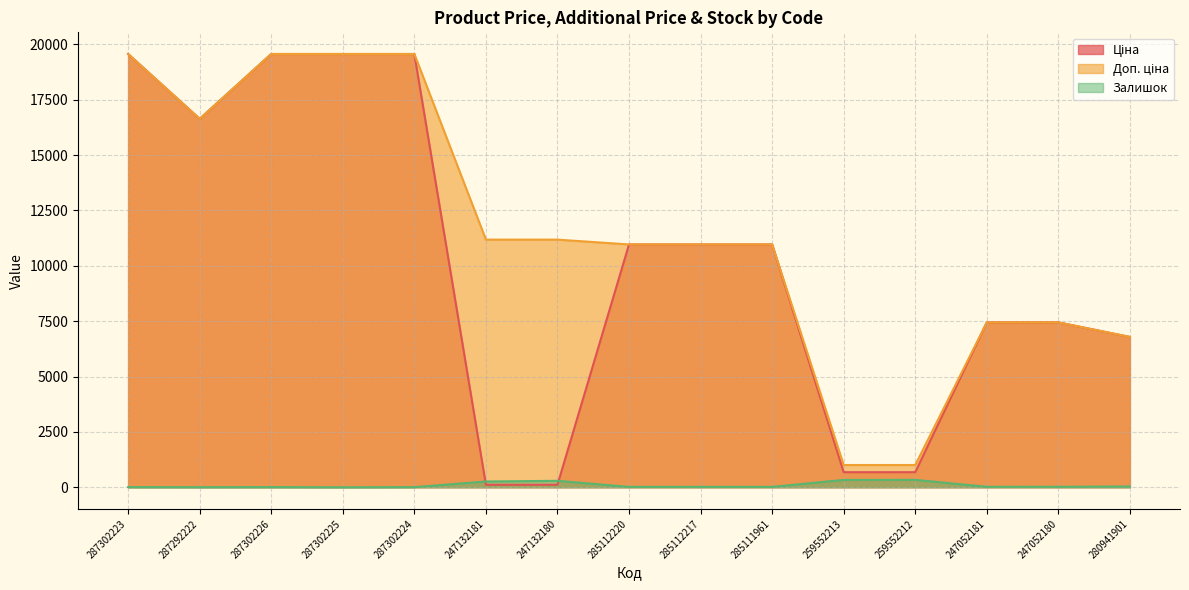

Between 287292222 and 259552213, which series saw the biggest shift?

Ціна